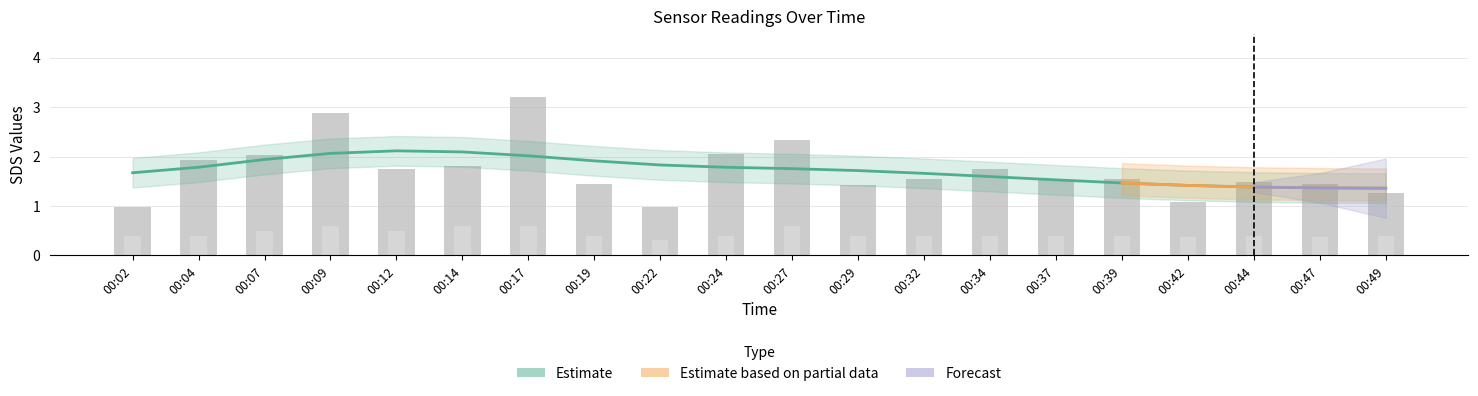

How many values in the SDS_P1 series exceed 1?

18